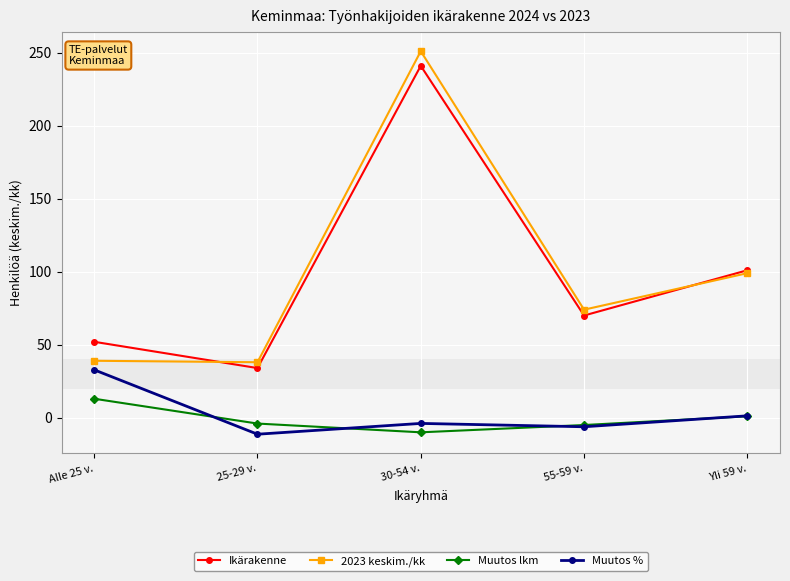

Which series has the widest spread of values?

2023 keskim./kk